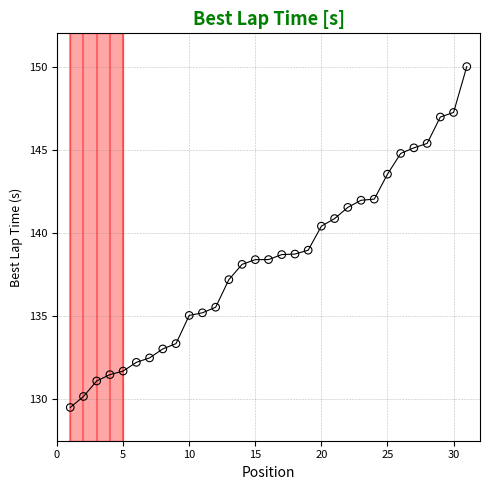

What is the range of X values (max minus min)?

30.0